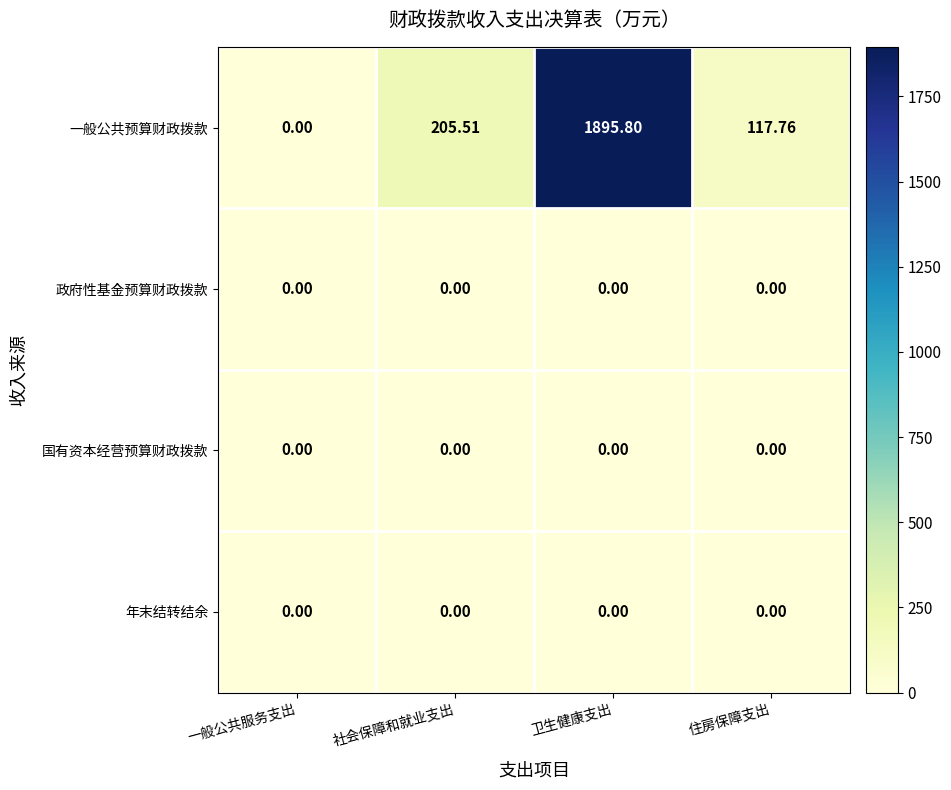

Rank the categories by 一般公共预算财政拨款 value from lowest to highest.

一般公共服务支出, 住房保障支出, 社会保障和就业支出, 卫生健康支出